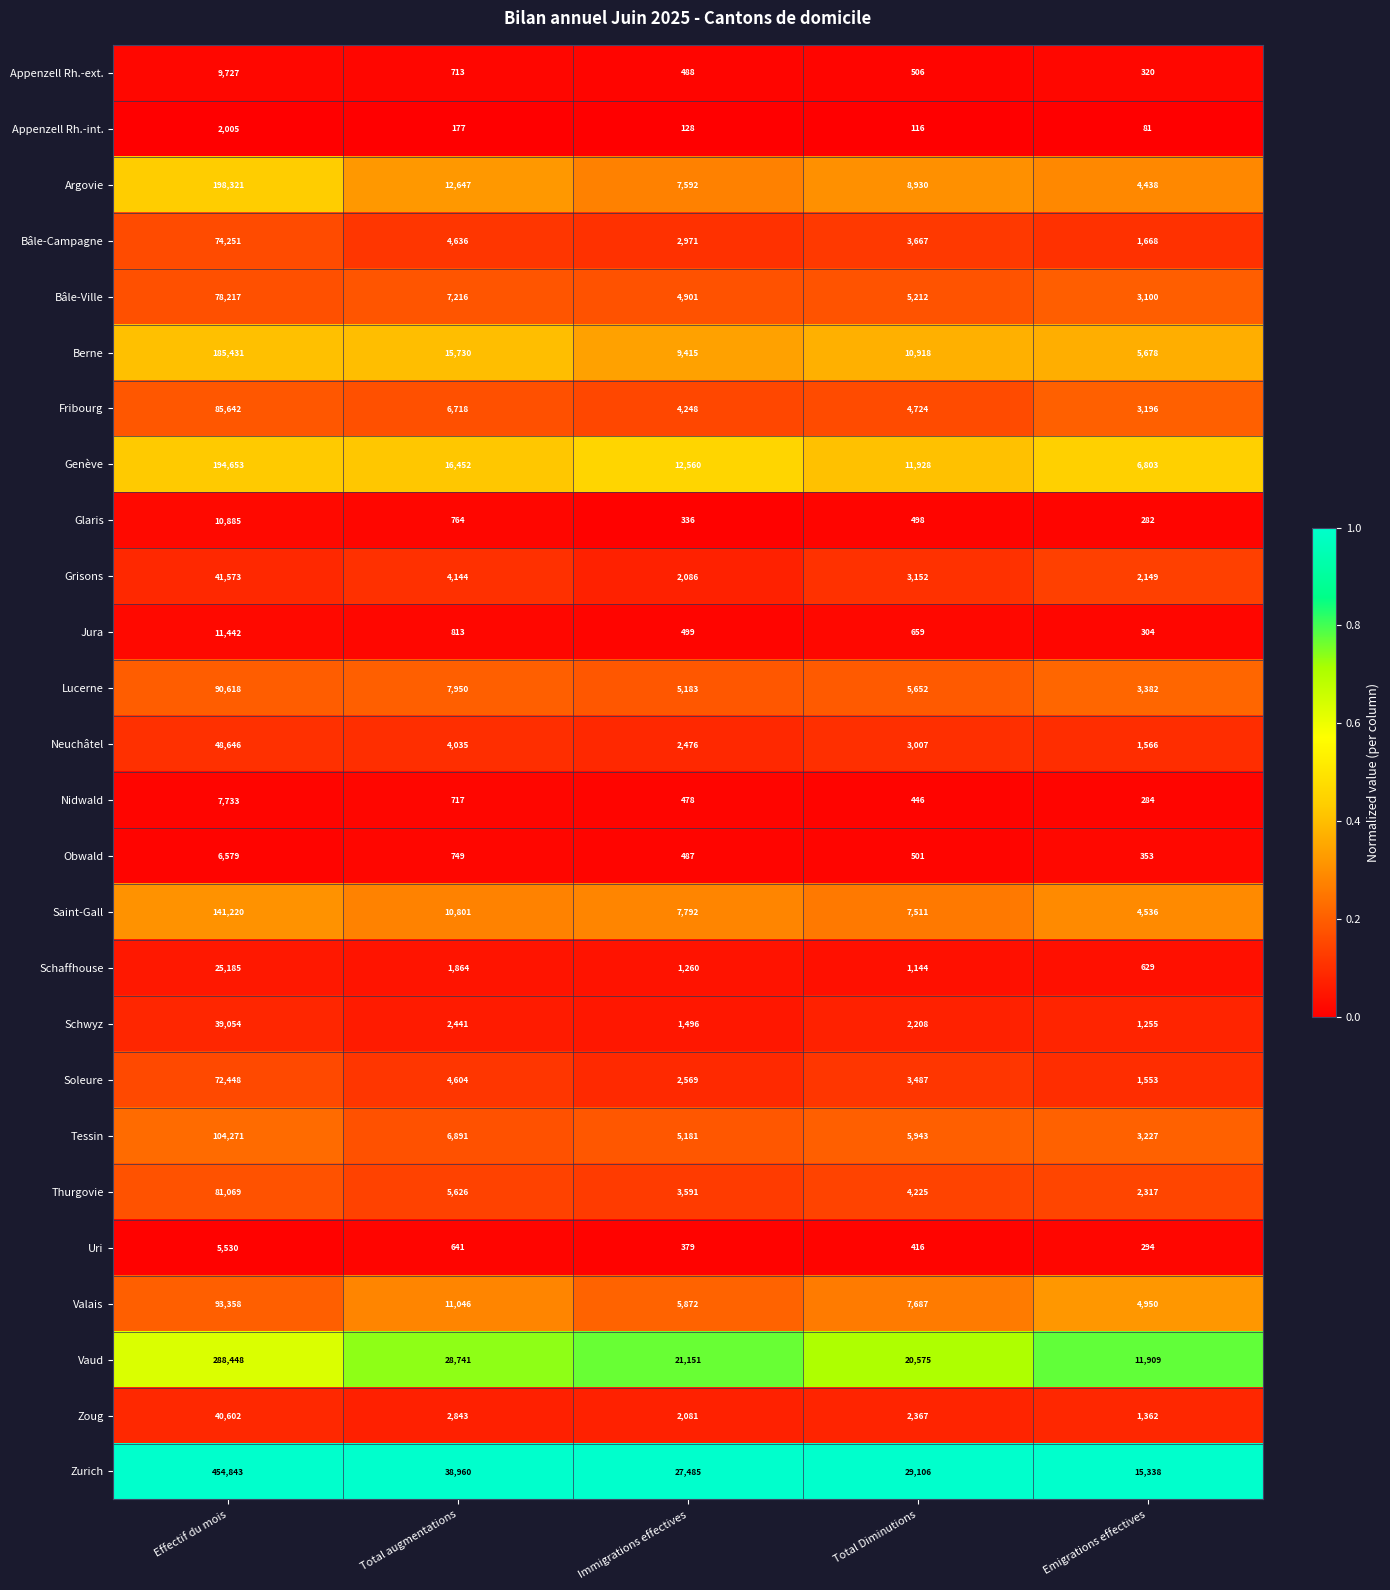

List the series in order of their peak value, lowest first.

Appenzell Rh.-int., Uri, Obwald, Nidwald, Appenzell Rh.-ext., Glaris, Jura, Schaffhouse, Schwyz, Zoug, Grisons, Neuchâtel, Soleure, Bâle-Campagne, Bâle-Ville, Thurgovie, Fribourg, Lucerne, Valais, Tessin, Saint-Gall, Berne, Genève, Argovie, Vaud, Zurich